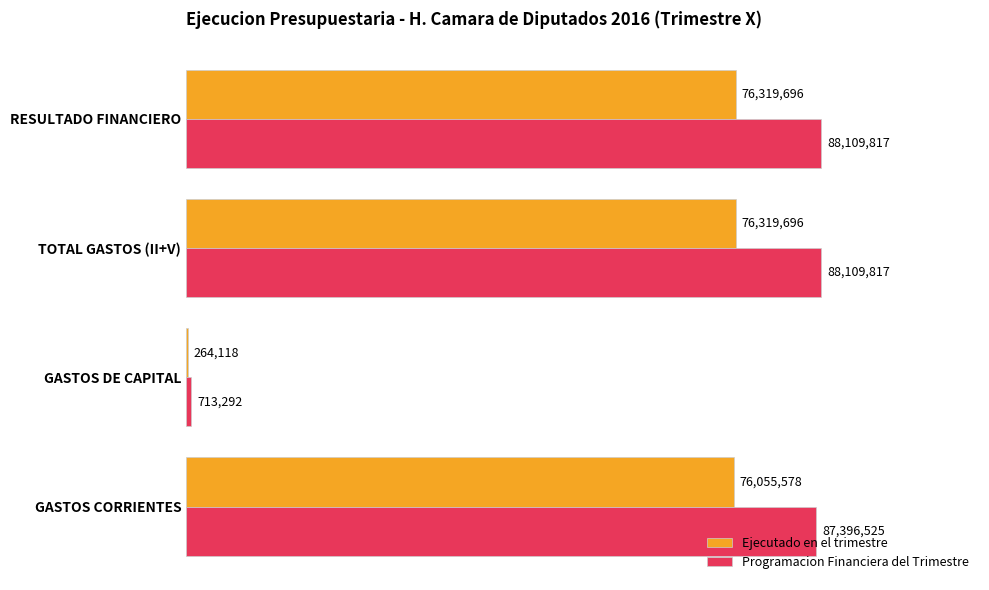

How many series are shown in this chart?

2